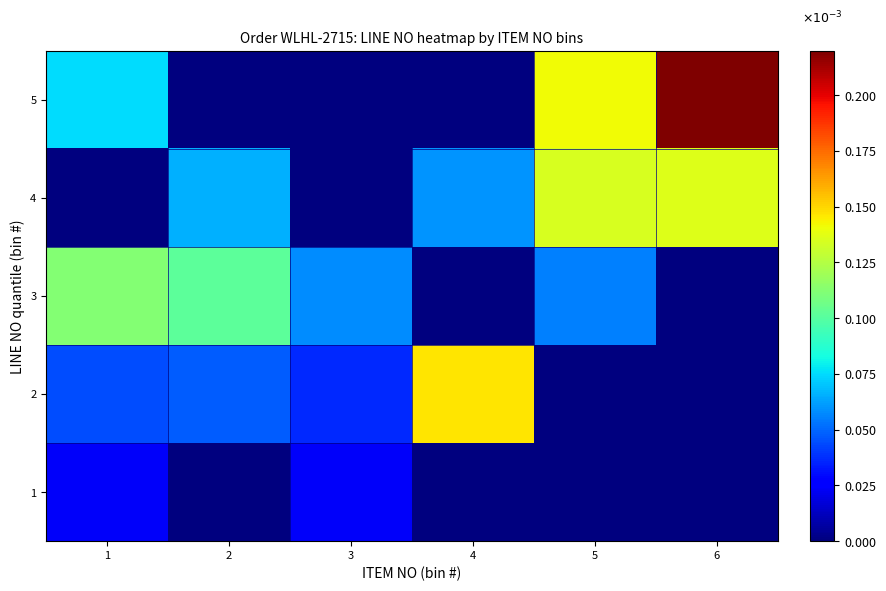

At how many categories does at least one series exceed 0?

6